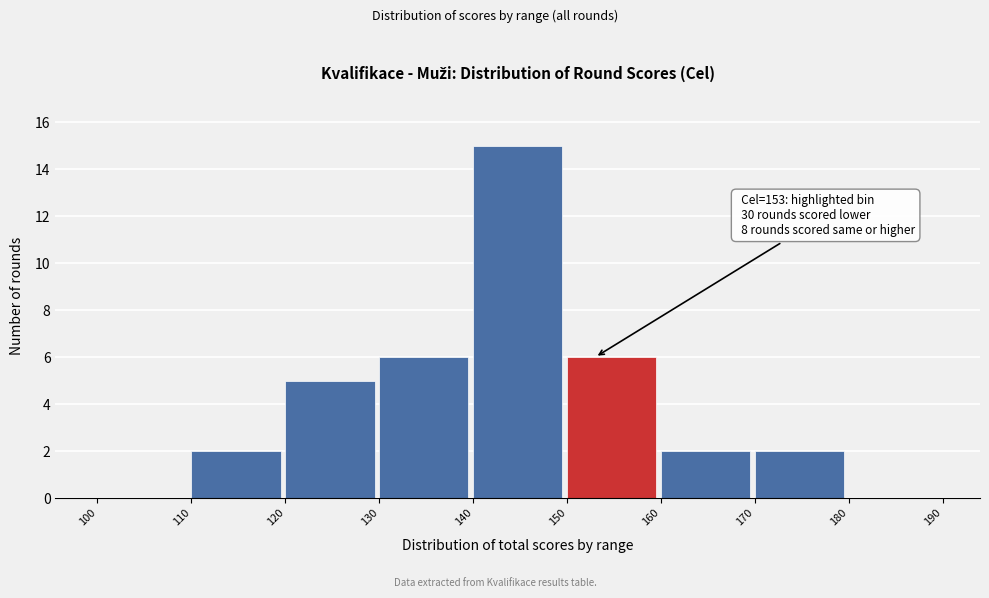

Which range on the x-axis has the tallest bar?

140 to 150